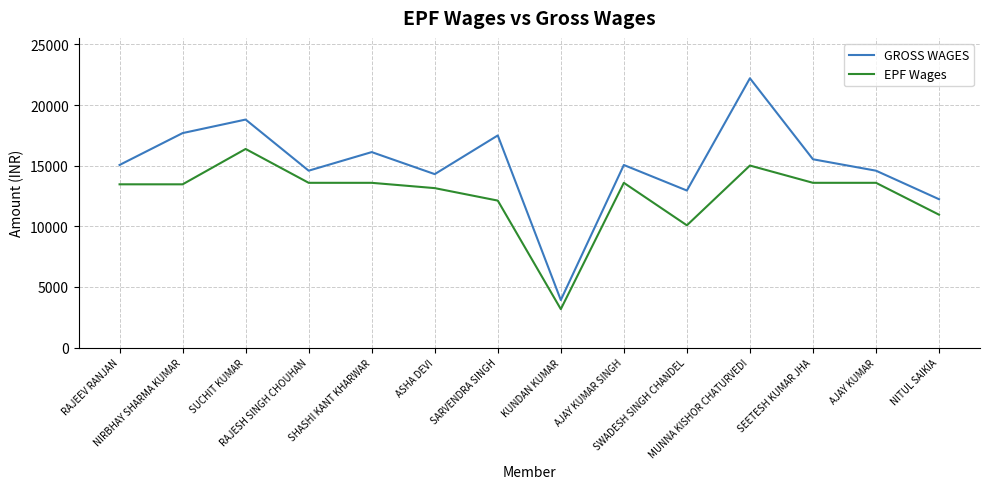

Where is the first local maximum for EPF Wages?

SUCHIT KUMAR